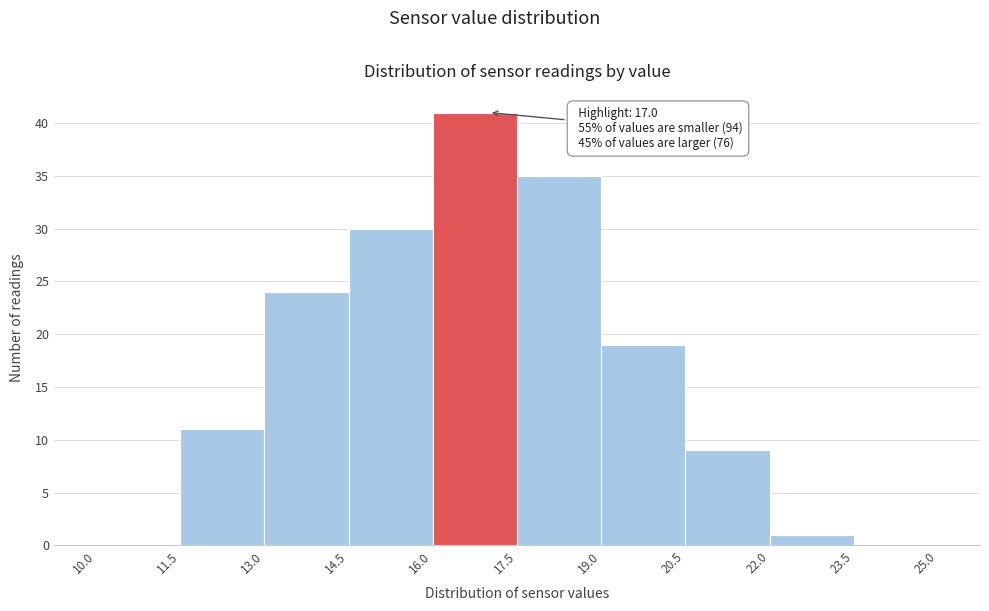

Which range on the x-axis has the tallest bar?

16.0 to 17.5